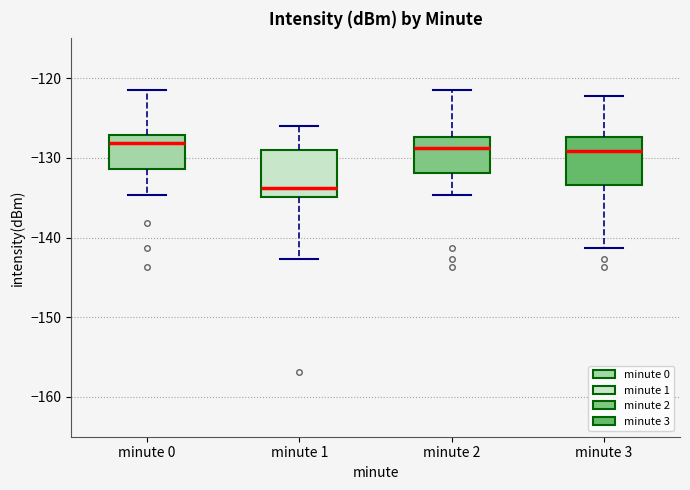

Reading left to right, read every box against the y-axis: the position of its median line, the range the box covers, and the ends of its whiskers. The values are not printed on the chart, so give them approximately, as read against the axis.

minute 0: median -128, box -131 to -127, whiskers -135 to -122
minute 1: median -134, box -135 to -129, whiskers -143 to -126
minute 2: median -129, box -132 to -127, whiskers -135 to -122
minute 3: median -129, box -133 to -127, whiskers -141 to -122